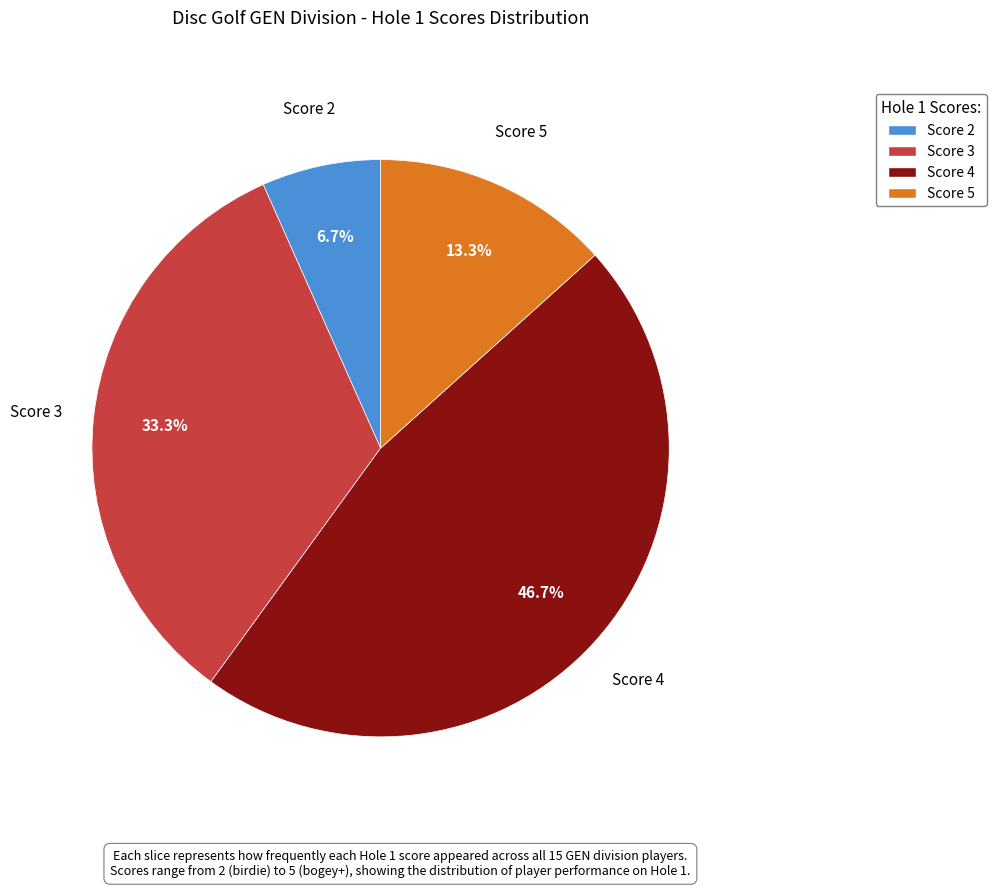

What is the ratio of the value at Score 4 to the value at Score 5?

3.5